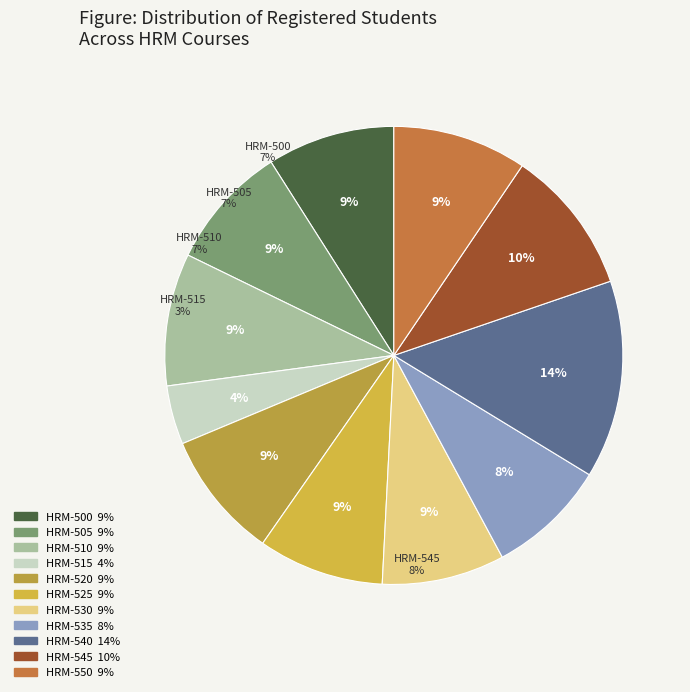

True or false: 26 accounts for 3% of the total.

True